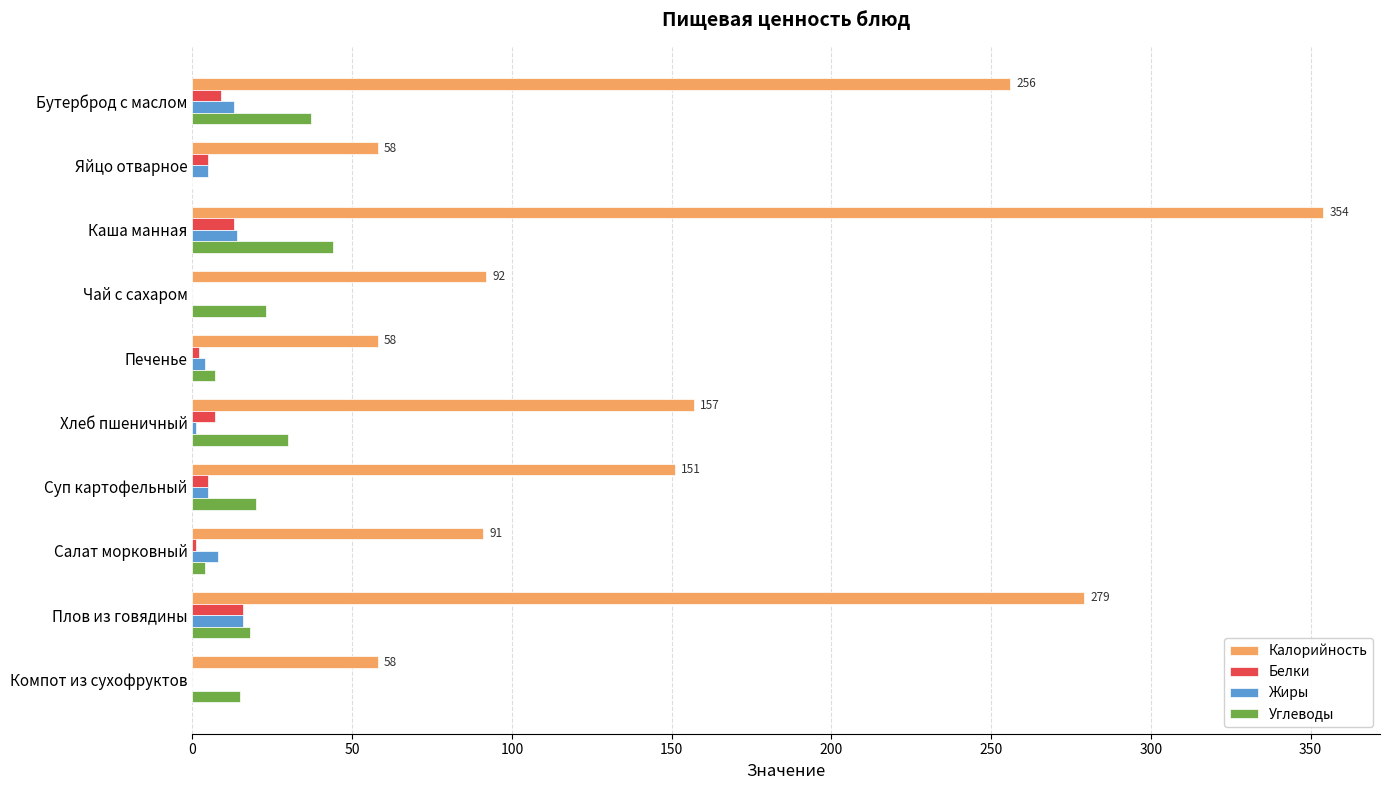

At which category is the sum across all series the highest?

Каша манная